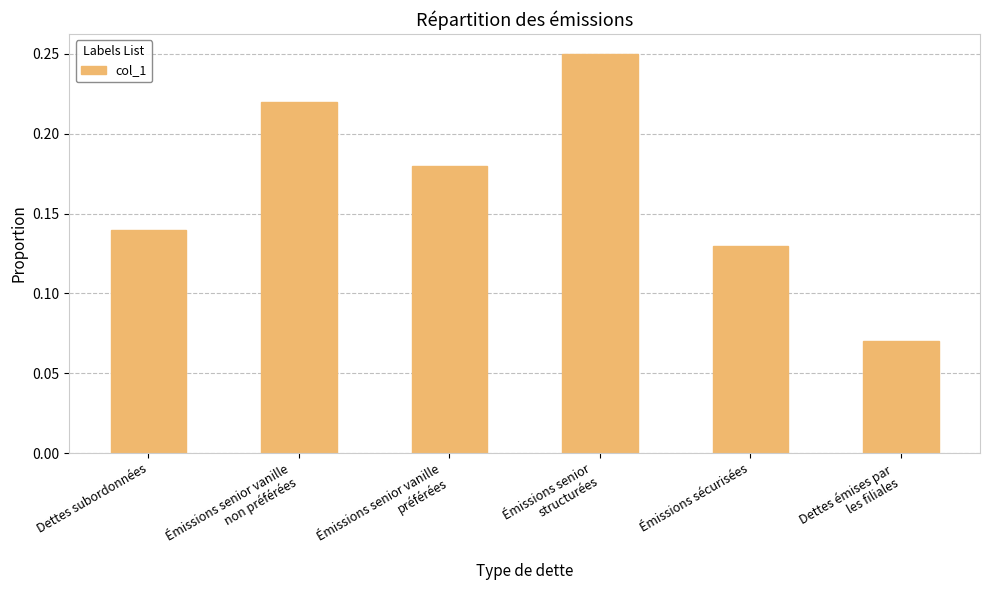

Count the values in the range 0 to 1.

6